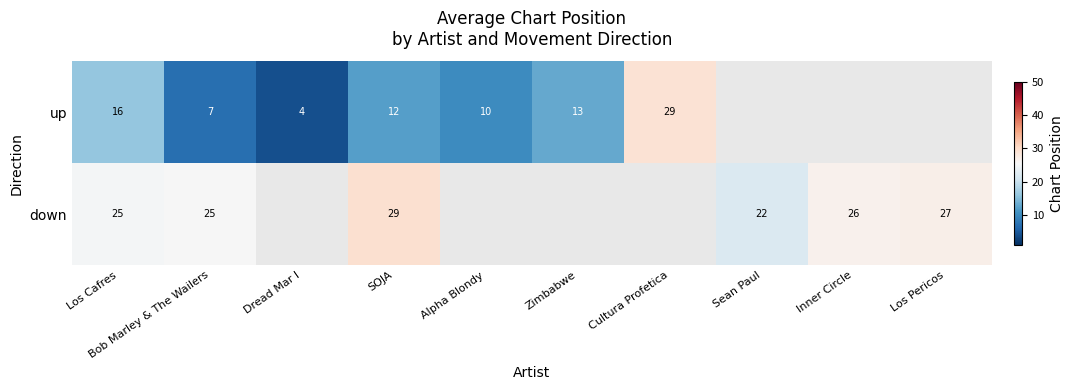

What is the difference between the down values at Bob Marley & The Wailers and Sean Paul?

3